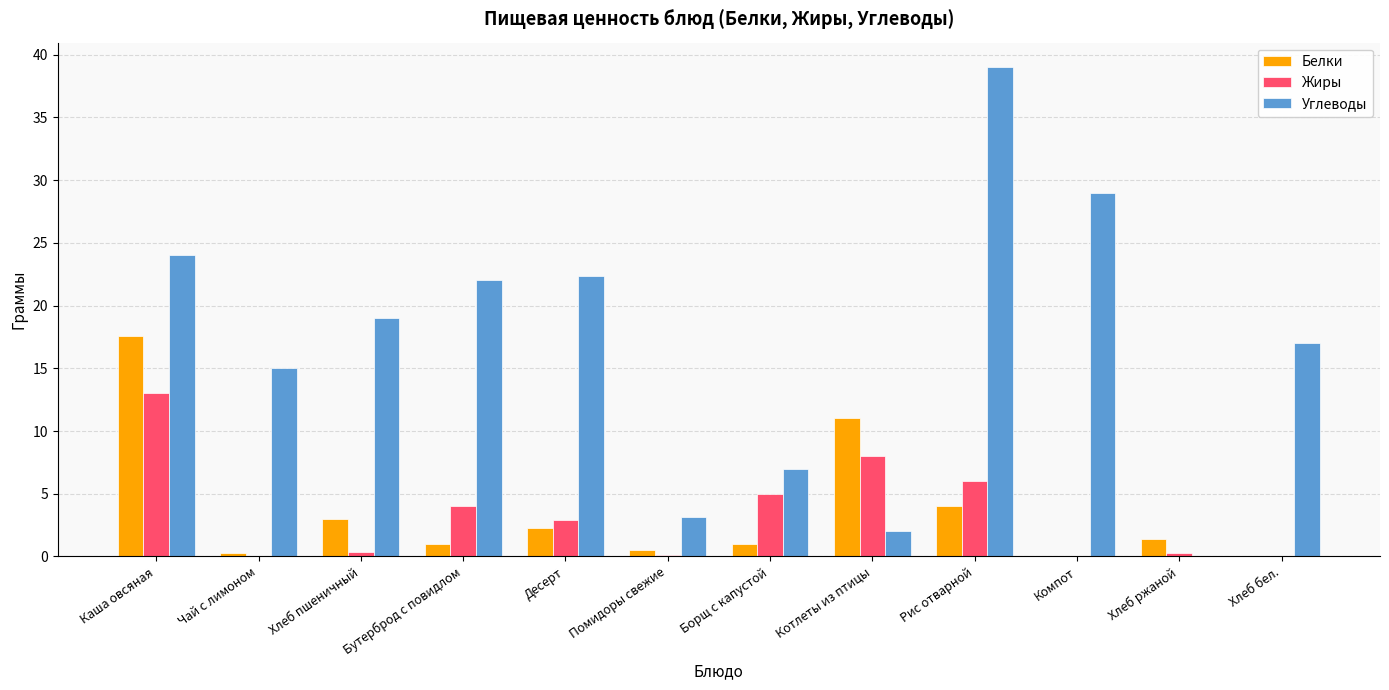

Are the bars grouped side by side (vs. stacked)?

Yes